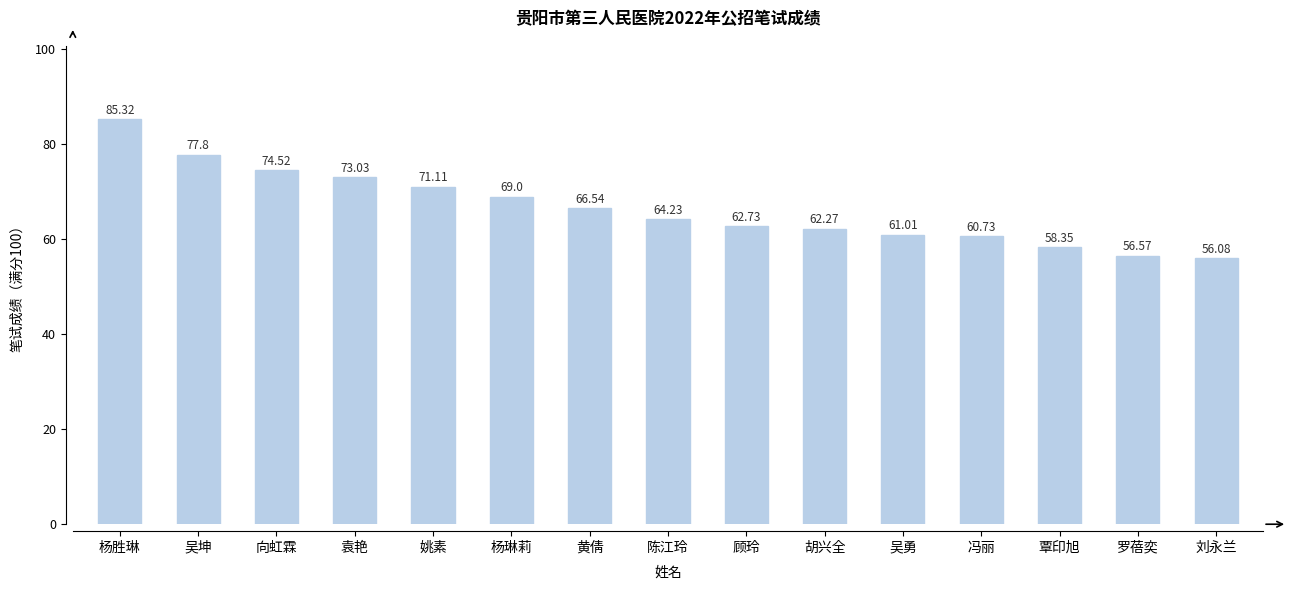

What is the ratio of the value at 姚素 to the value at 杨琳莉?

1.0